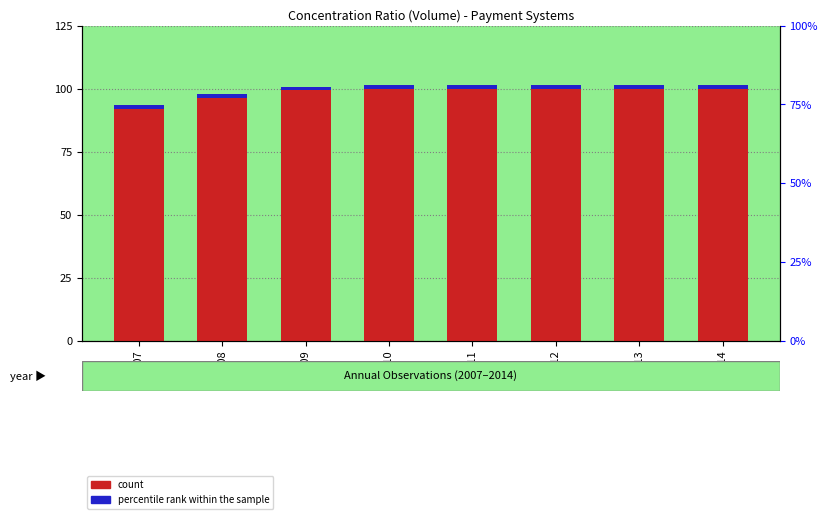

Count the number of data series in this chart.

2